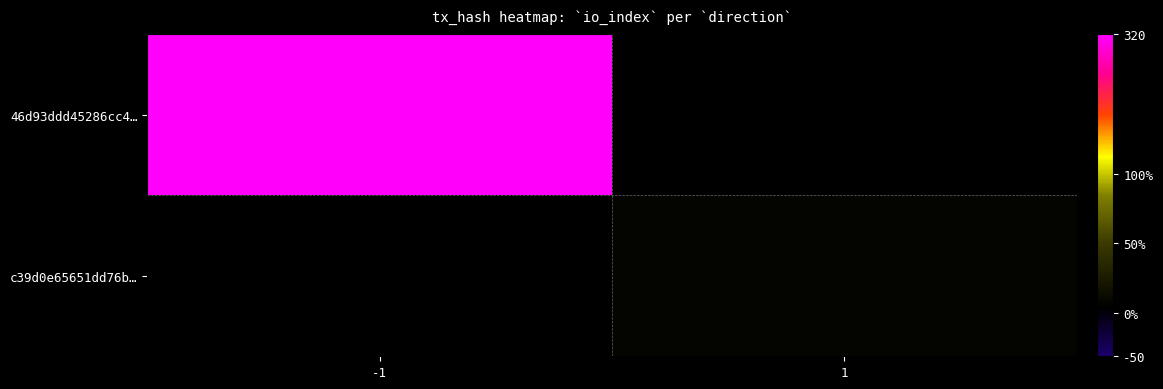

What is the smallest value displayed?

12.0